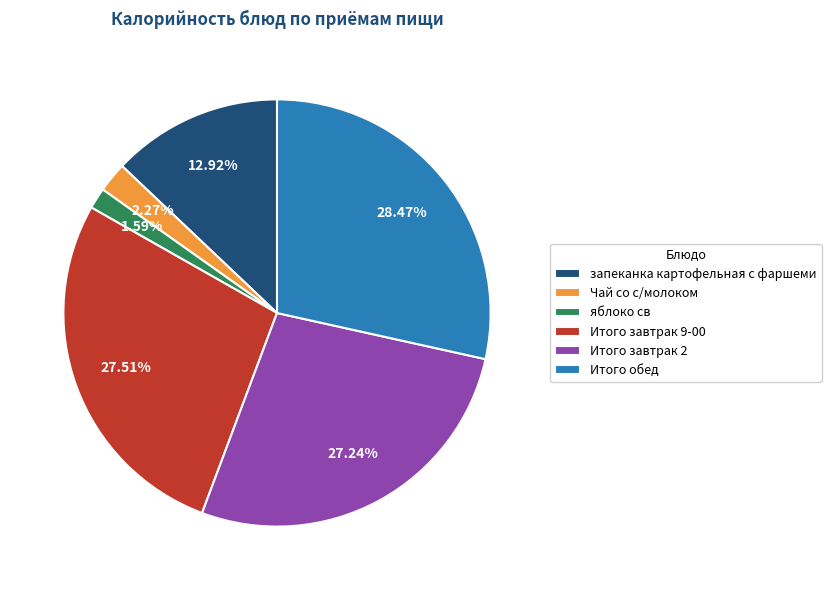

Is there any slice that represents more than half of the pie?

No